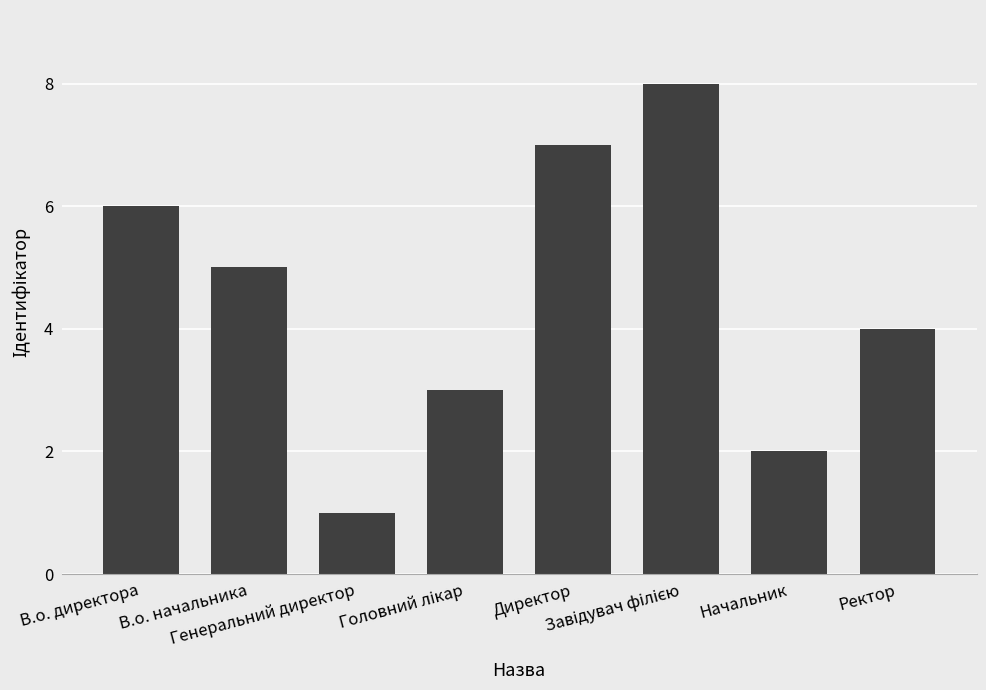

What is the difference between the maximum and second lowest values?

6